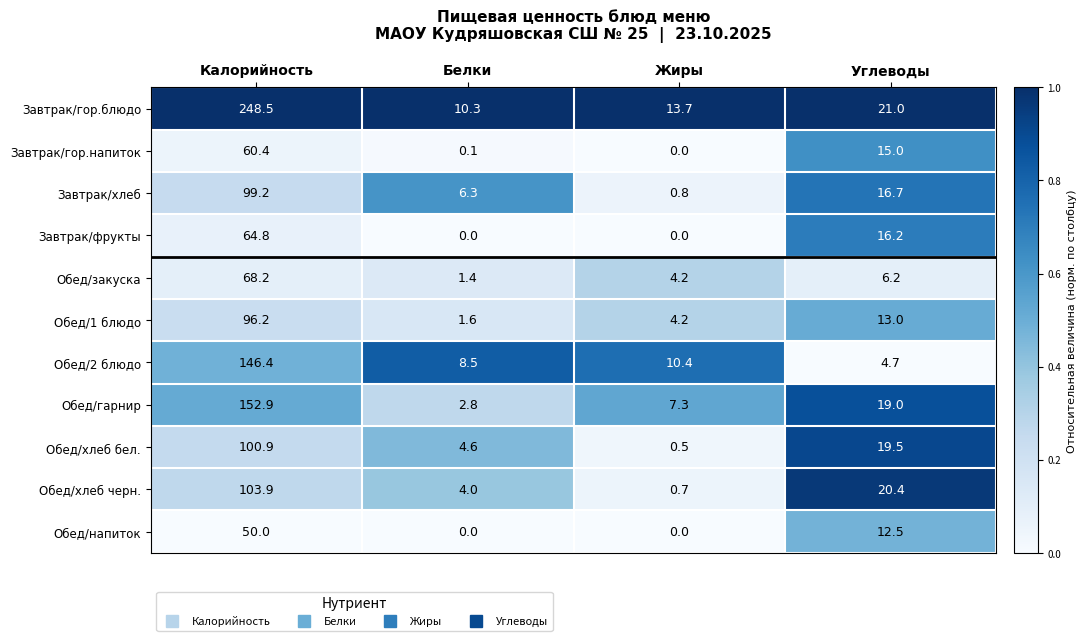

The Завтрак/хлеб series shows 9.2 at Белки. True or false?

False